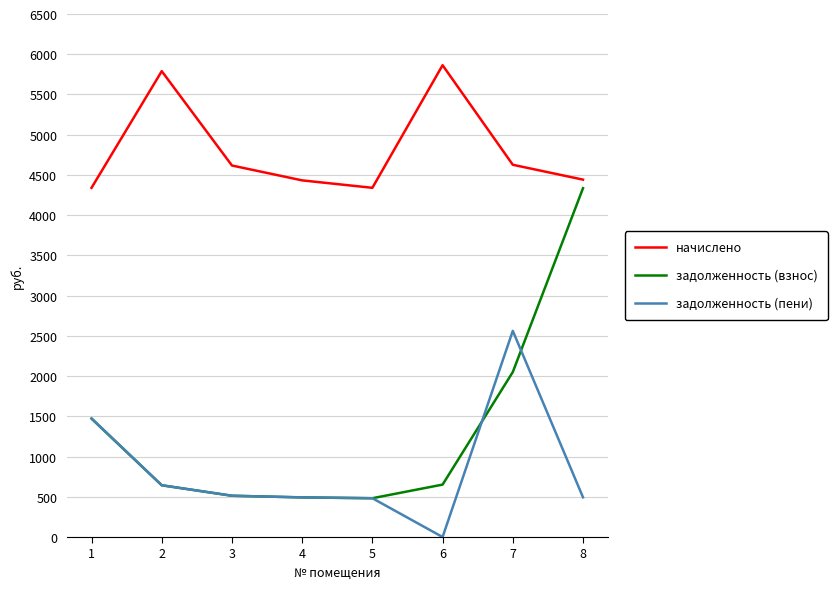

What is the greatest value displayed?

5863.6